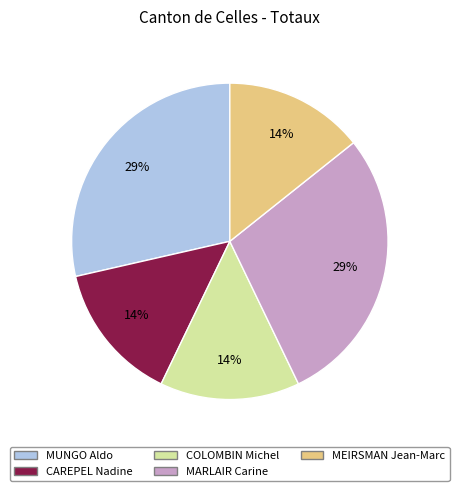

The MARLAIR Carine slice represents 29% of the pie. True or false?

True